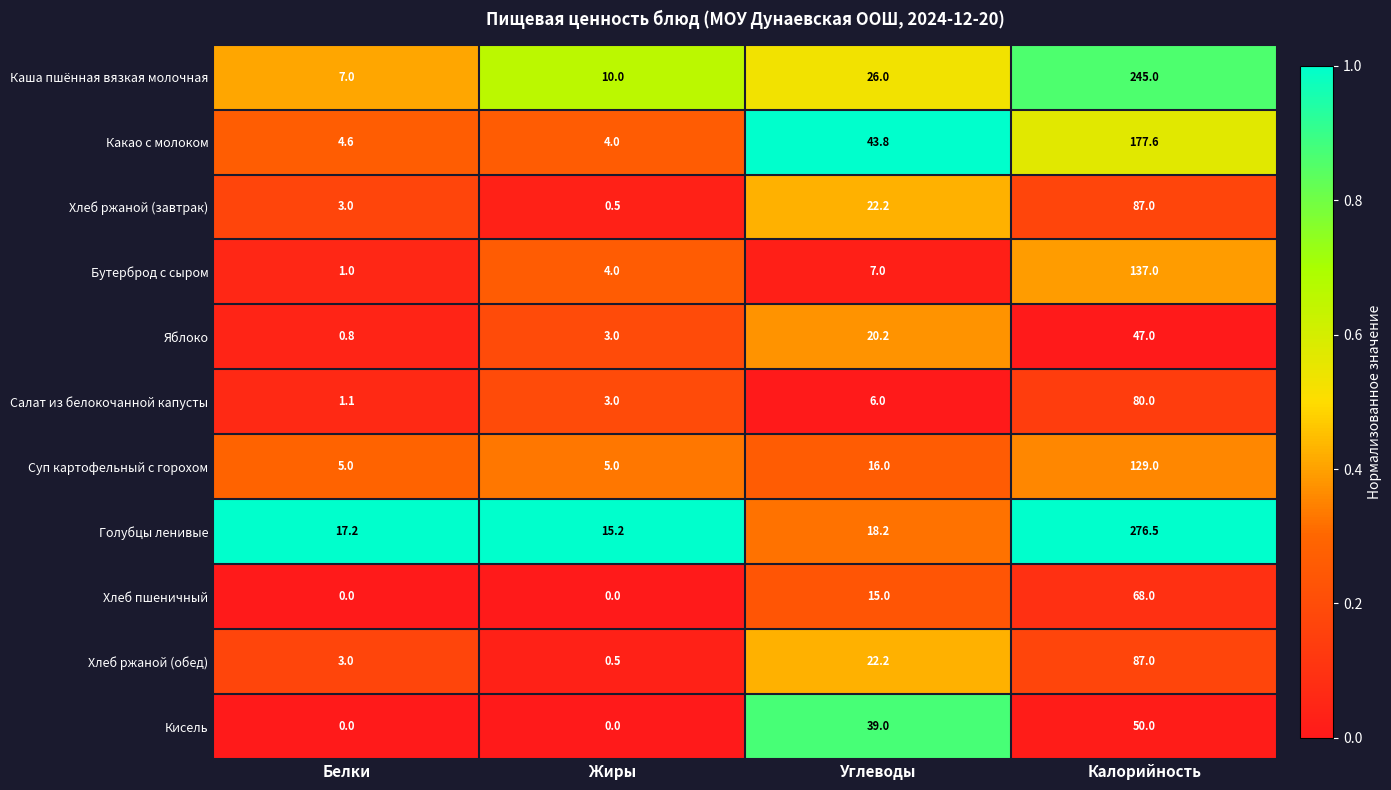

The Голубцы ленивые series shows 18.2 at Углеводы. True or false?

True